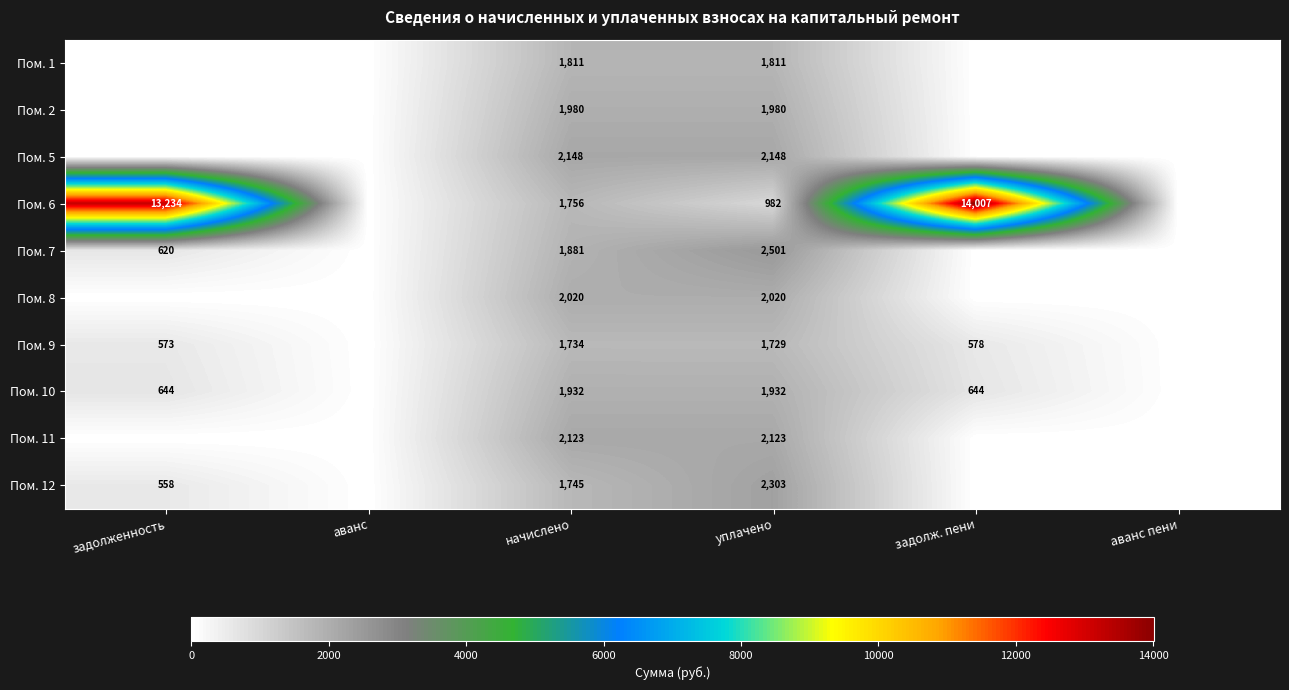

What is the difference between the highest and lowest values at уплачено?

1519